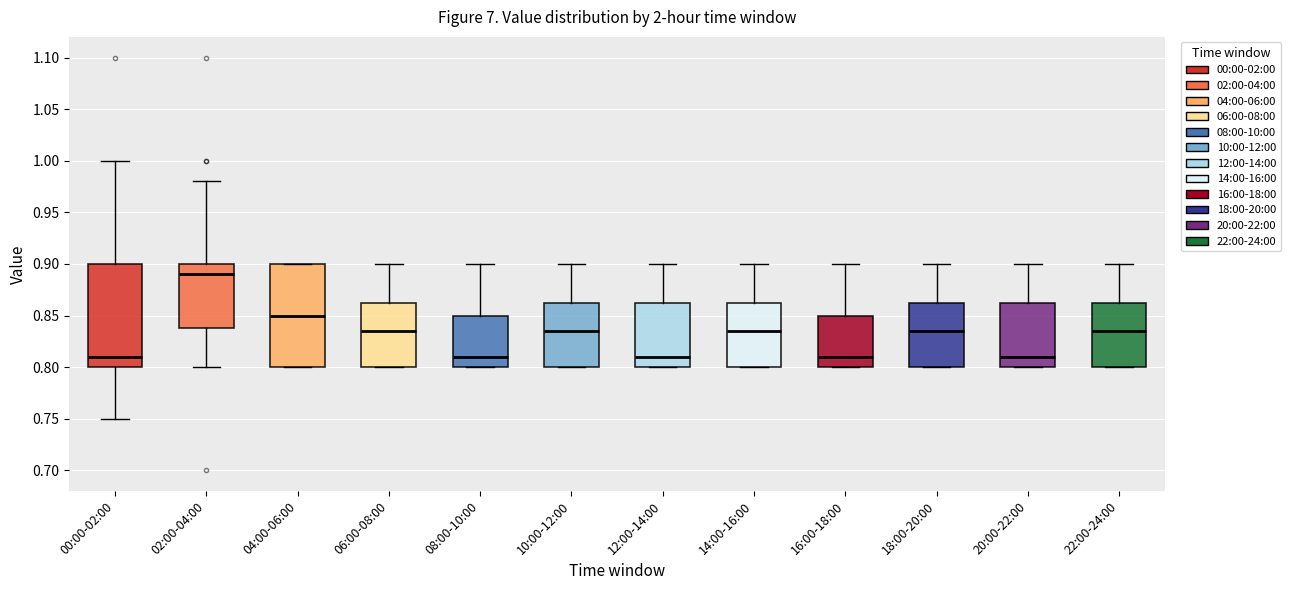

Which box's median line is the highest?

02:00-04:00